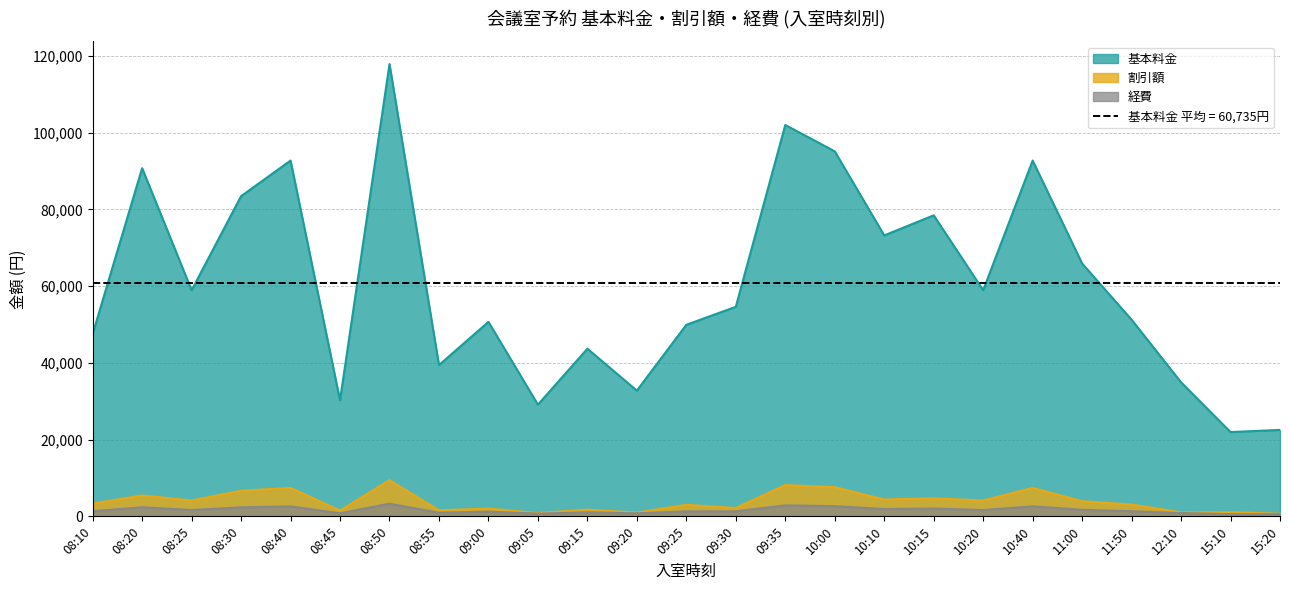

Rank the series by their maximum value, from lowest to highest.

経費, 割引額, 基本料金